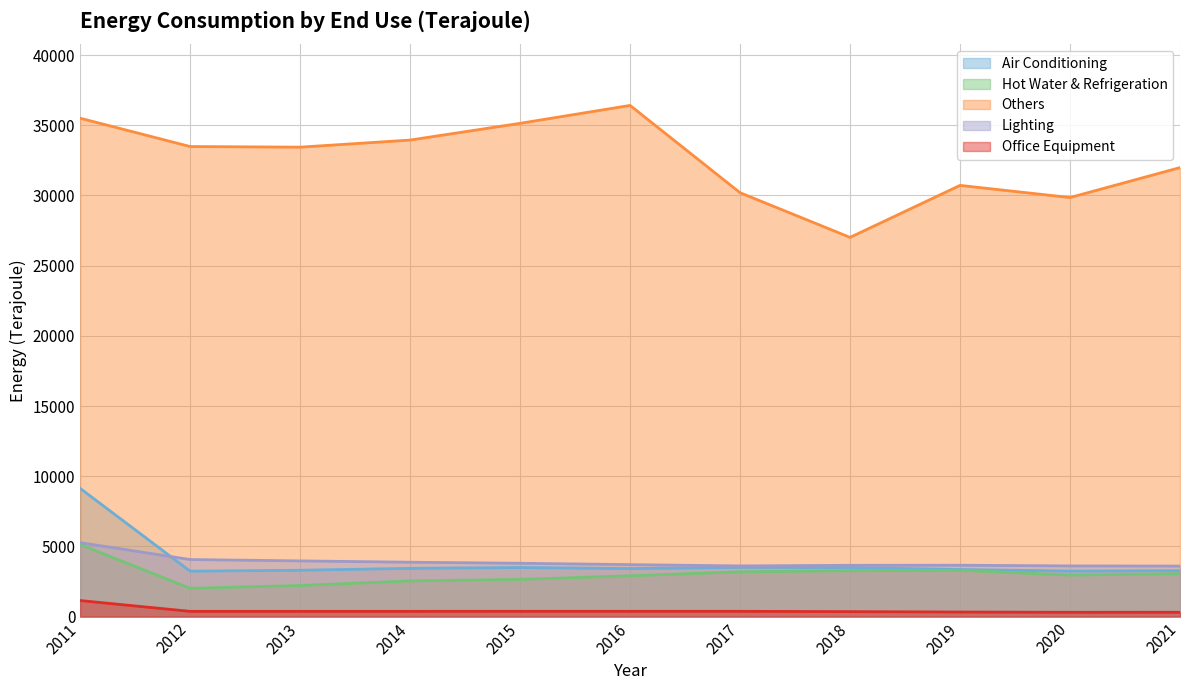

What are all the series names shown in the legend?

Air Conditioning, Hot Water & Refrigeration, Others, Lighting, Office Equipment